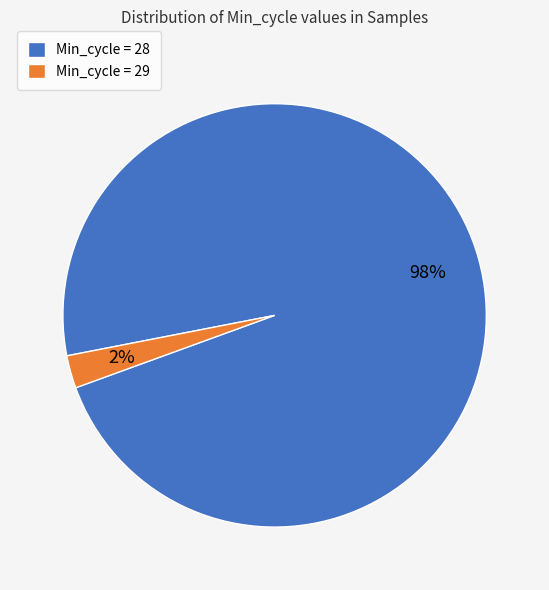

What percentage is the Min_cycle = 28 slice, to the nearest percent?

98%